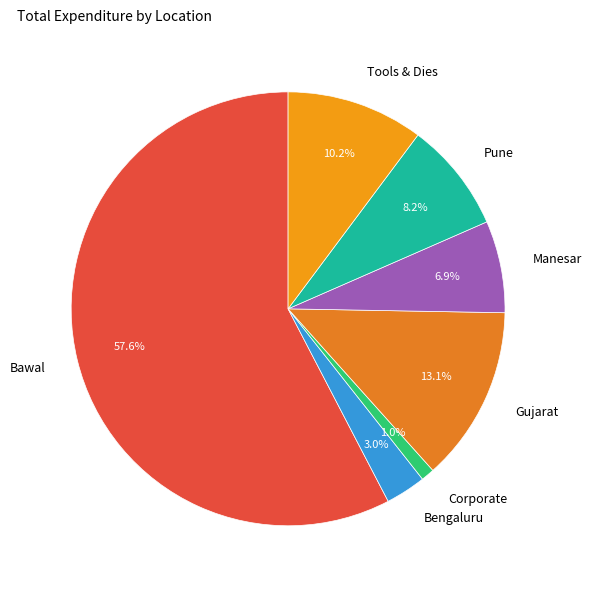

How many slices are in this pie chart?

7